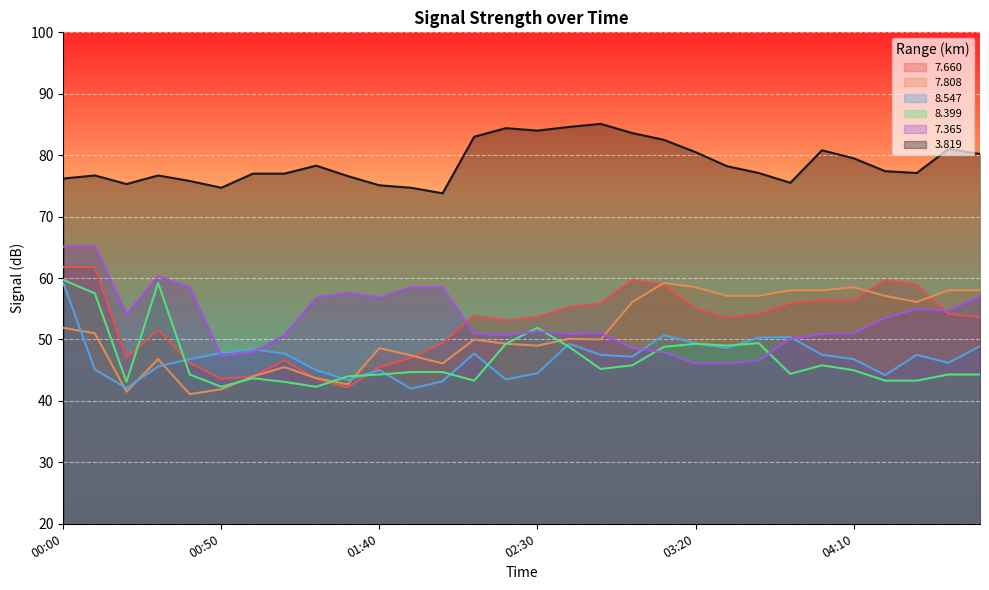

What is the lowest value of the   3.819 series?

73.8